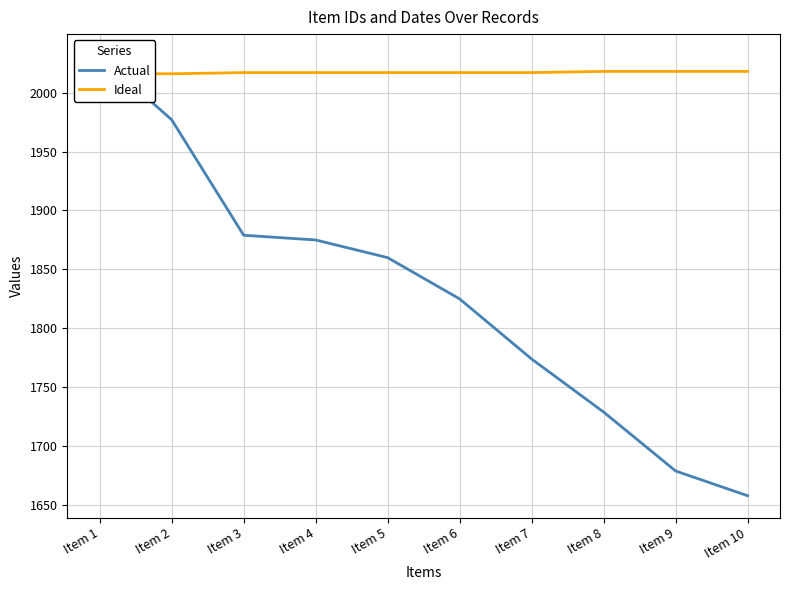

Which series has the largest total across all categories?

Ideal